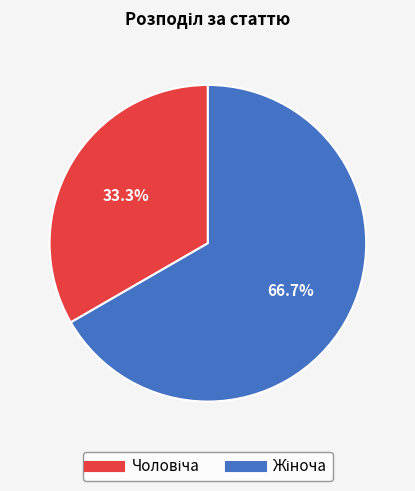

Is there a majority slice in this chart?

Yes